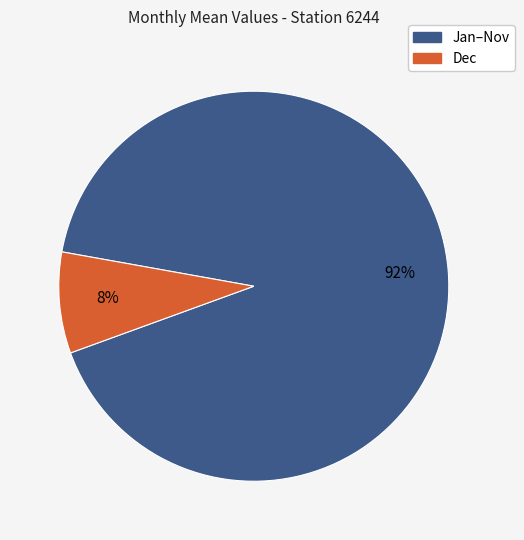

How many slices are in this pie chart?

2